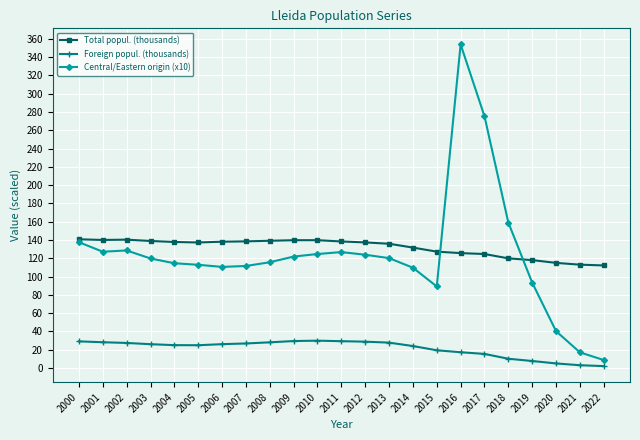

Does the chart have visible grid lines?

Yes